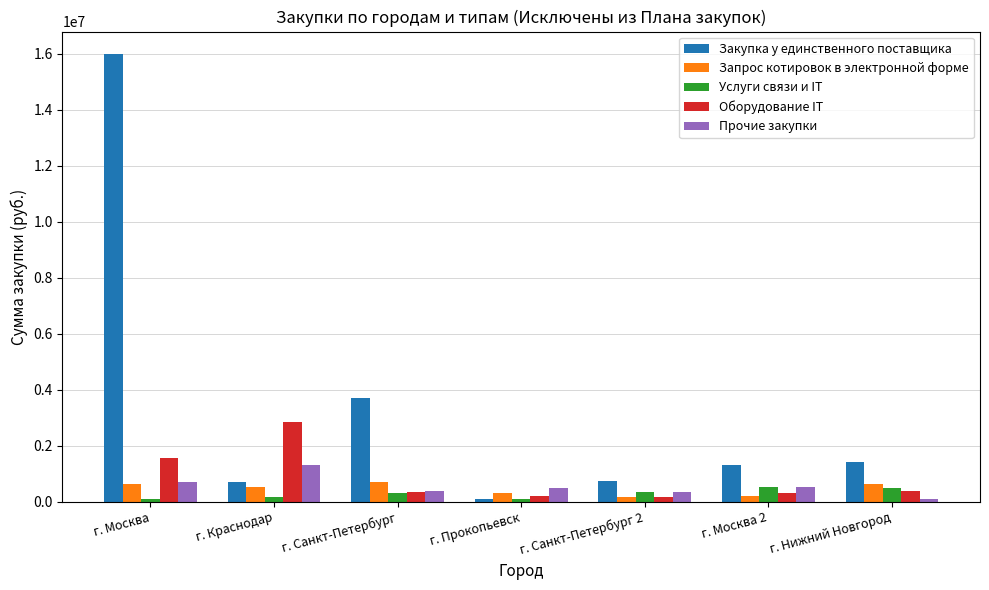

How many series are shown in this chart?

5